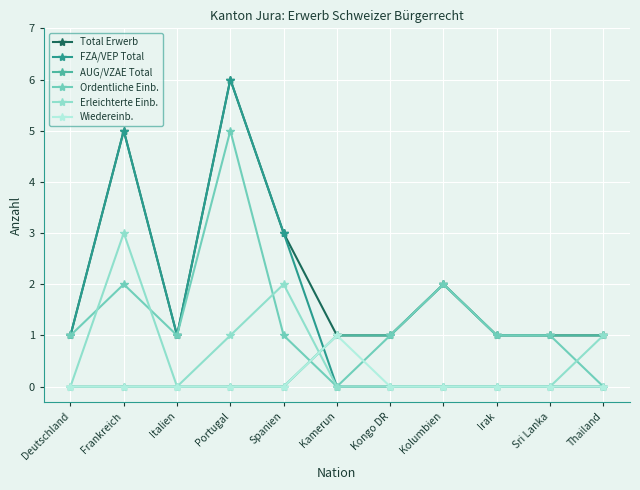

At which label does AUG/VZAE Total first exceed 1?

Kolumbien